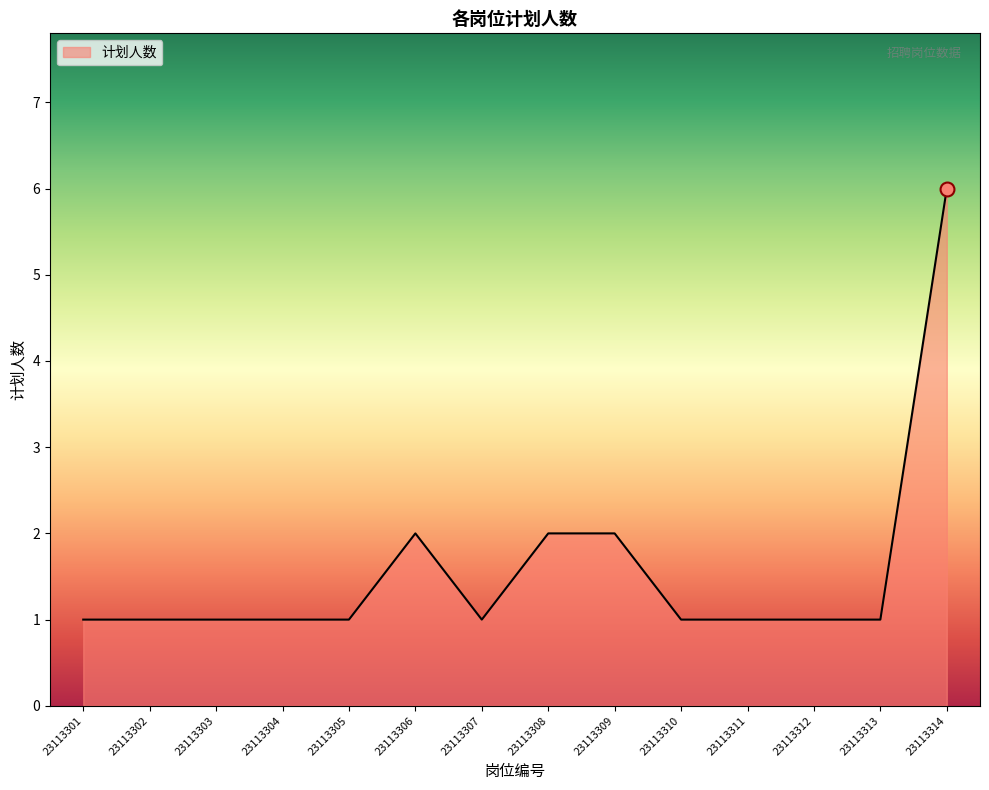

Read the value at 23113301.

1